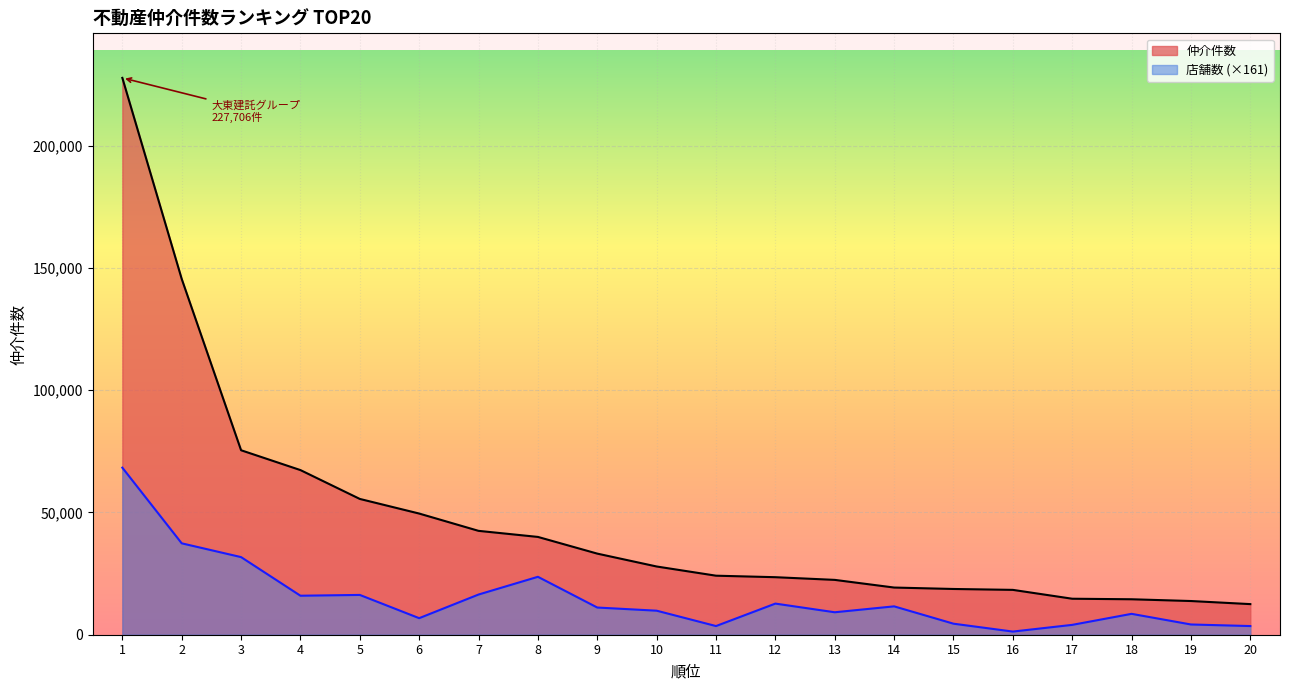

Which series changed the most between 2 and 18?

仲介件数